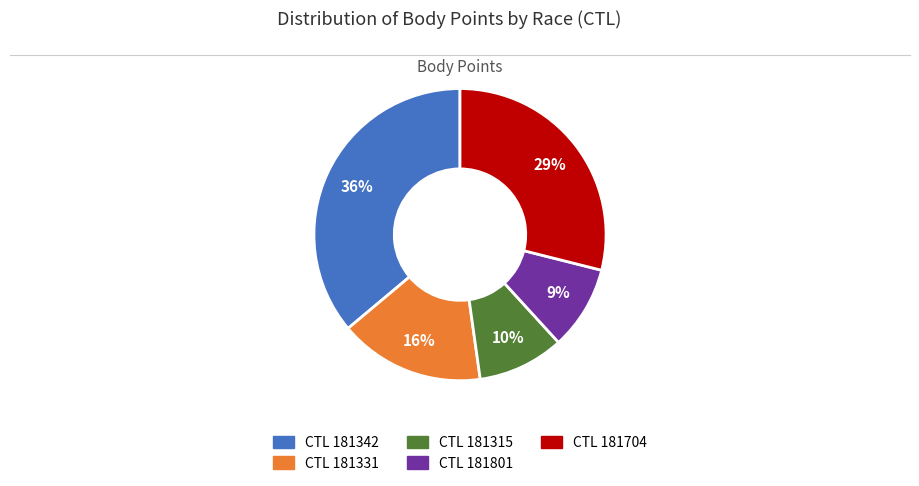

Is there a majority slice in this chart?

No